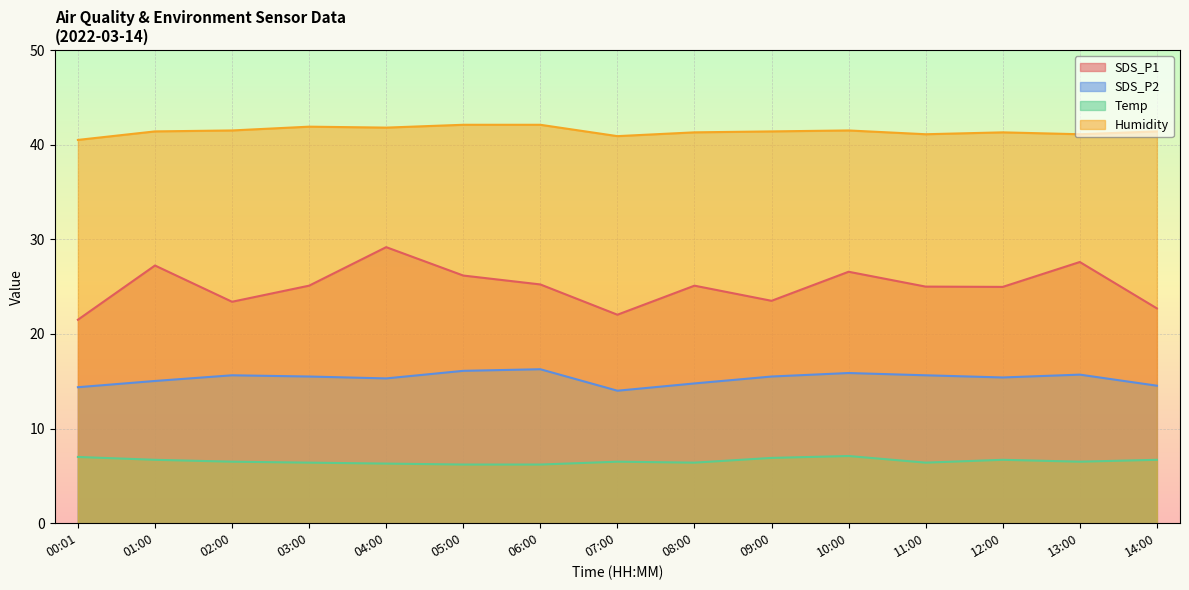

How many lines are shown in the chart?

4